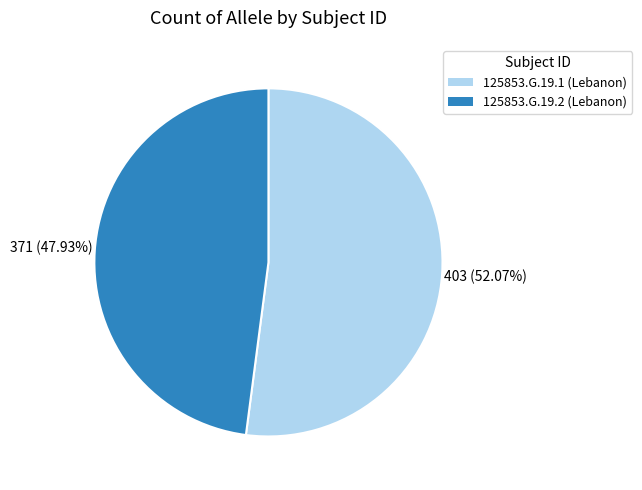

Between 125853.G.19.1 (Lebanon) and 125853.G.19.2 (Lebanon), which is larger?

125853.G.19.1 (Lebanon)